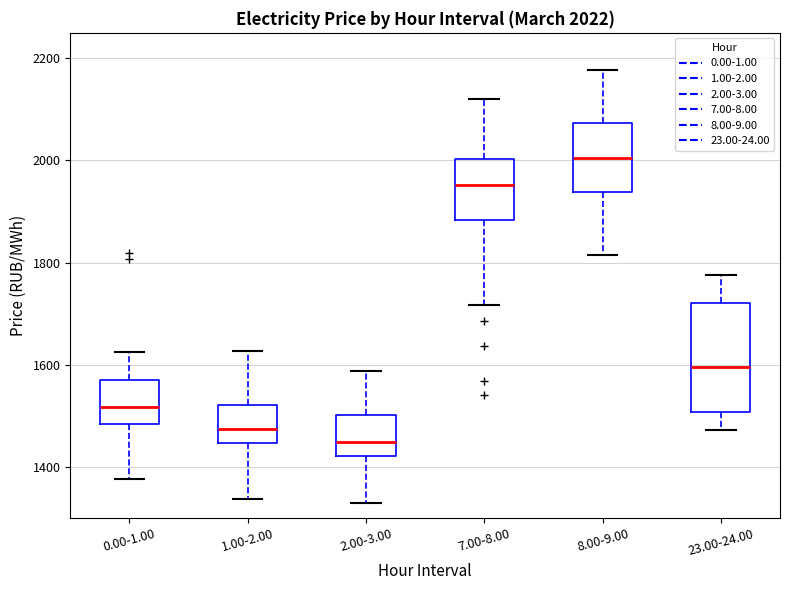

Which box has the lowest median line?

2.00-3.00